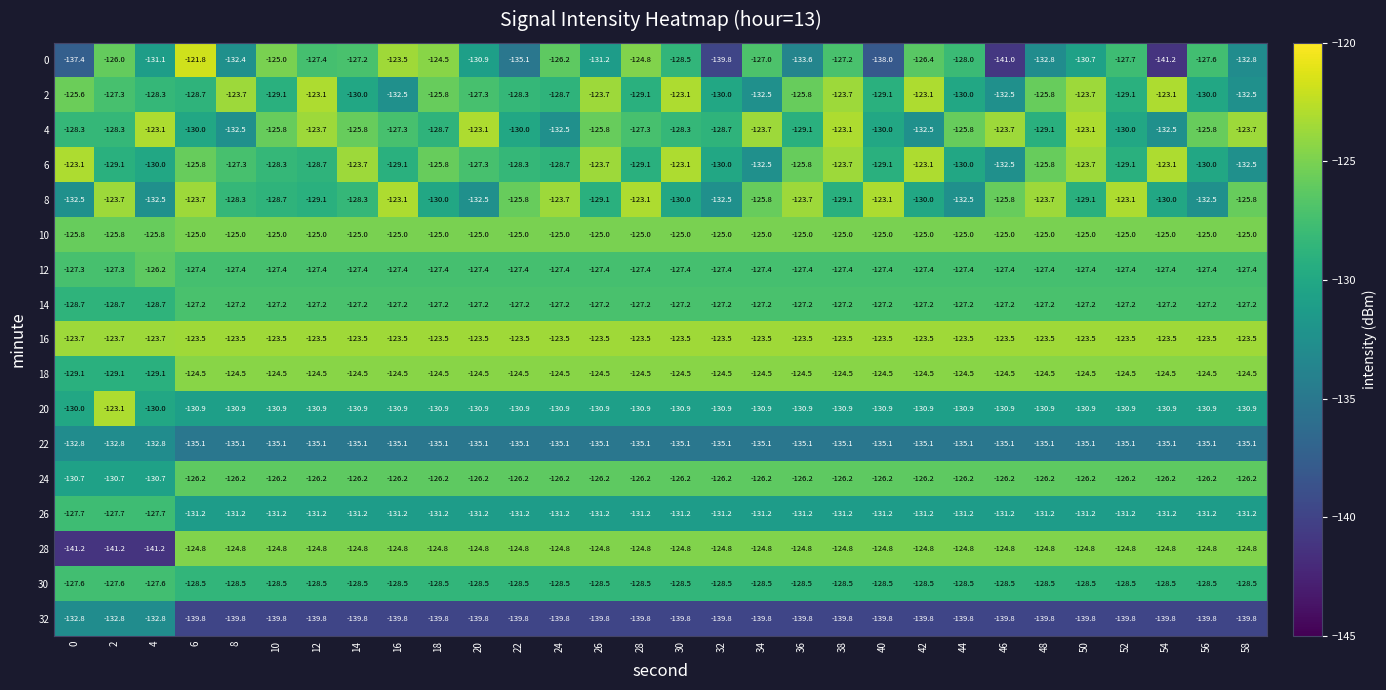

Read the 28 value at 12.

-124.8